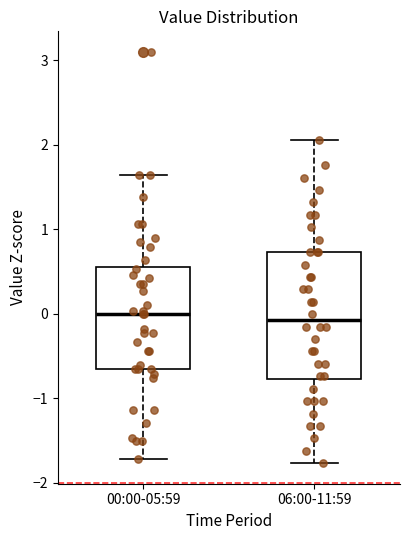

Where does the median line of the box for 06:00-11:59 sit on the y-axis? The values are not printed on the chart, so give them approximately, as read against the axis.

-0.1